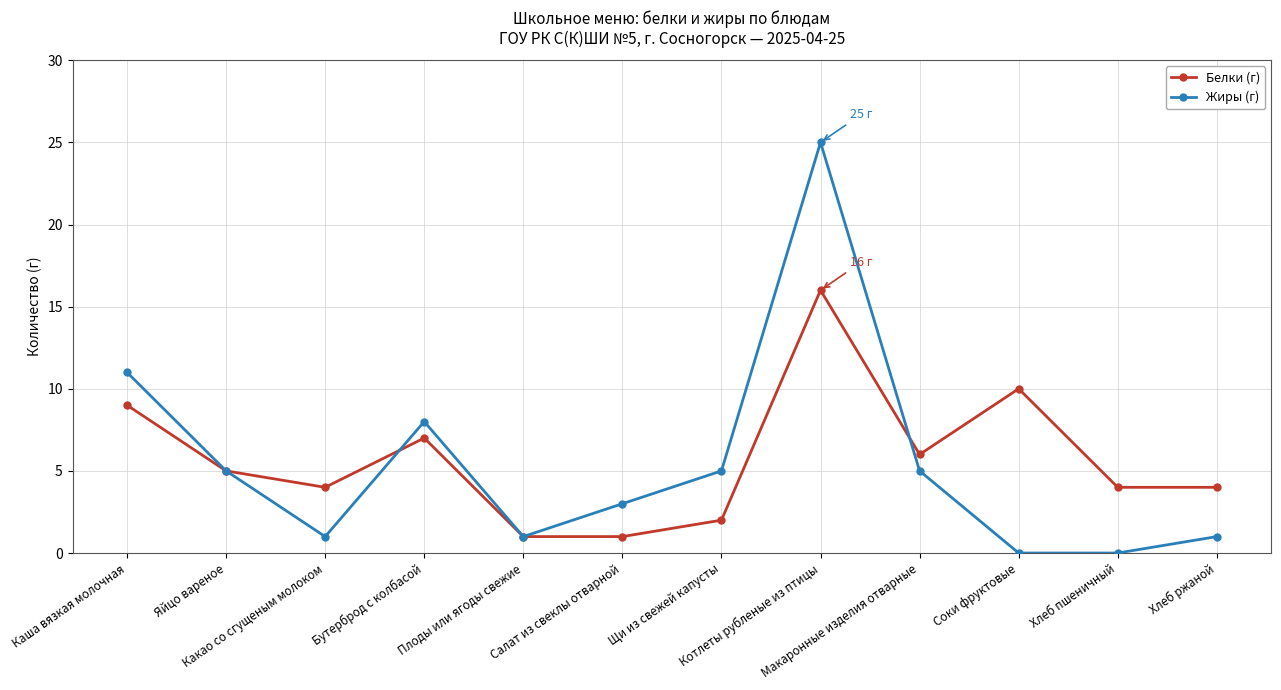

What is the maximum value for Белки (г)?

16